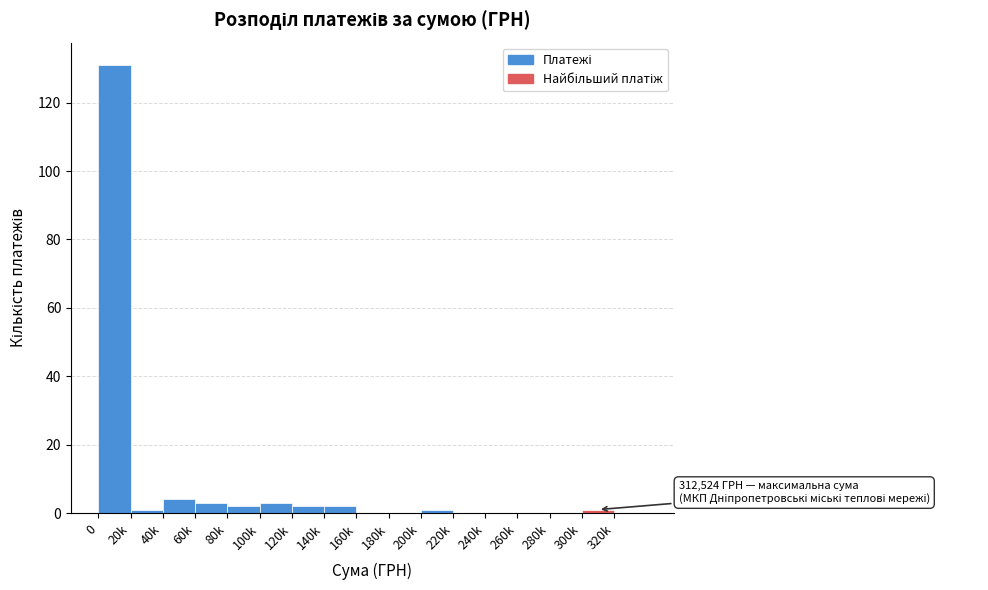

Reading left to right, transcribe all the data shown in this chart.

0=131	20k=1	40k=4	60k=3	80k=2	100k=3	120k=2	140k=2	160k=0	180k=0	200k=1	220k=0	240k=0	260k=0	280k=0	300k=1	320k=0